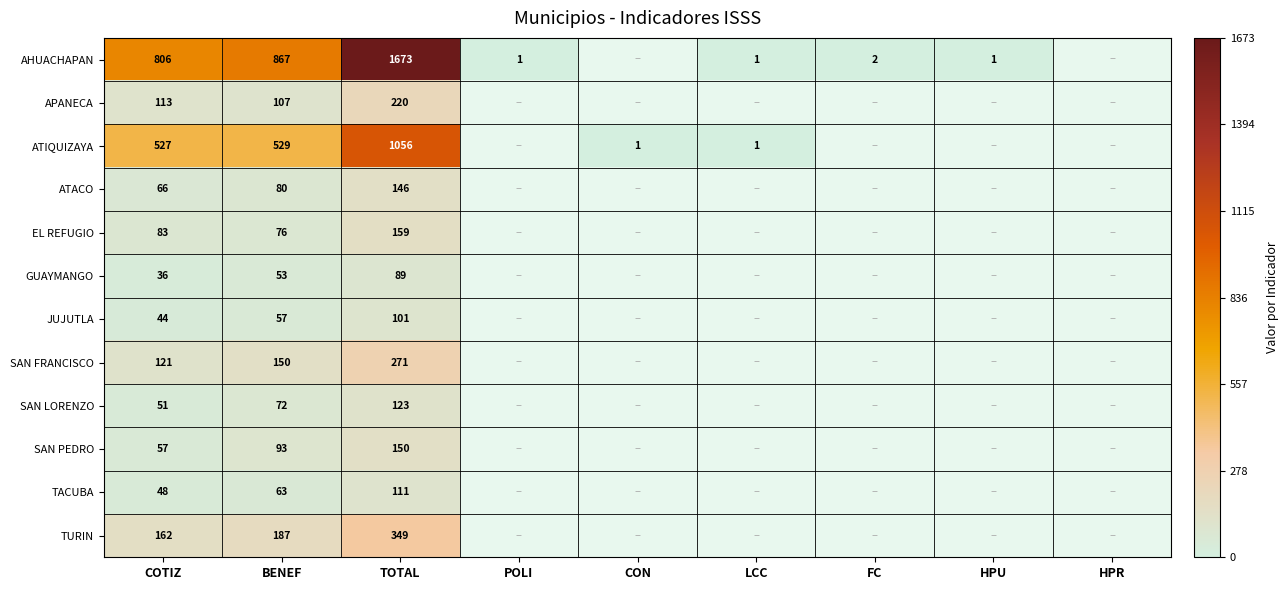

Count the number of categories in the chart.

9